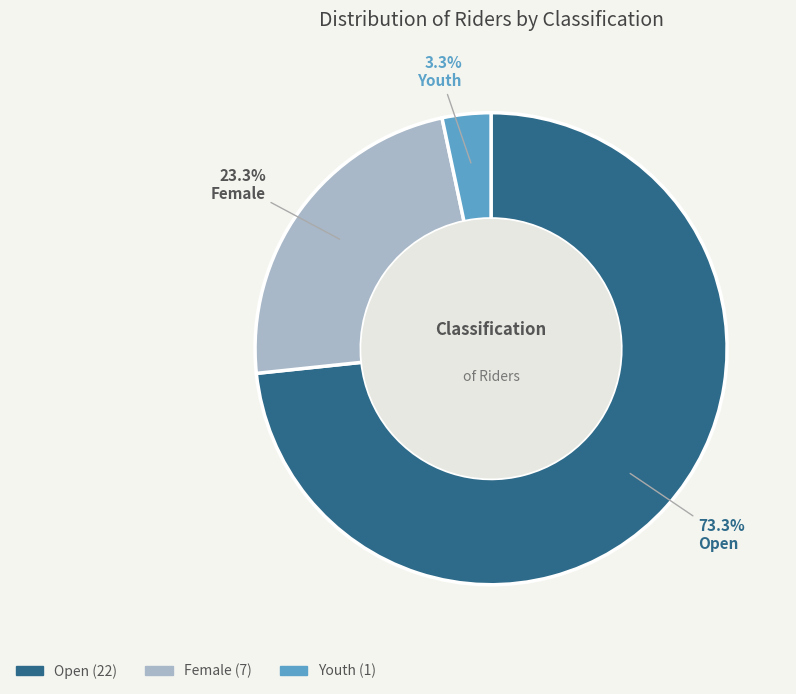

How many segments does this pie chart have?

3